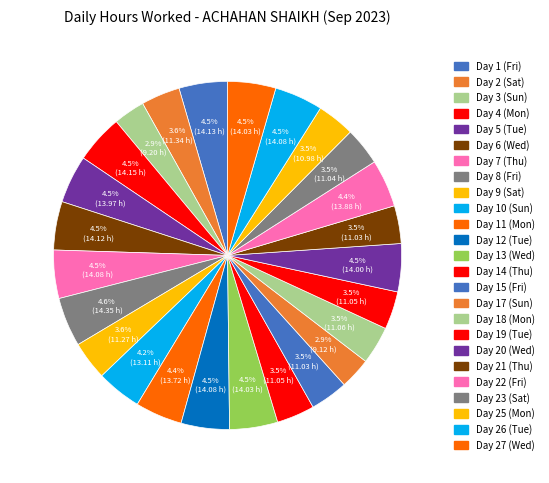

Which has a higher value, Day 18 (Mon) or Day 1 (Fri)?

Day 1 (Fri)